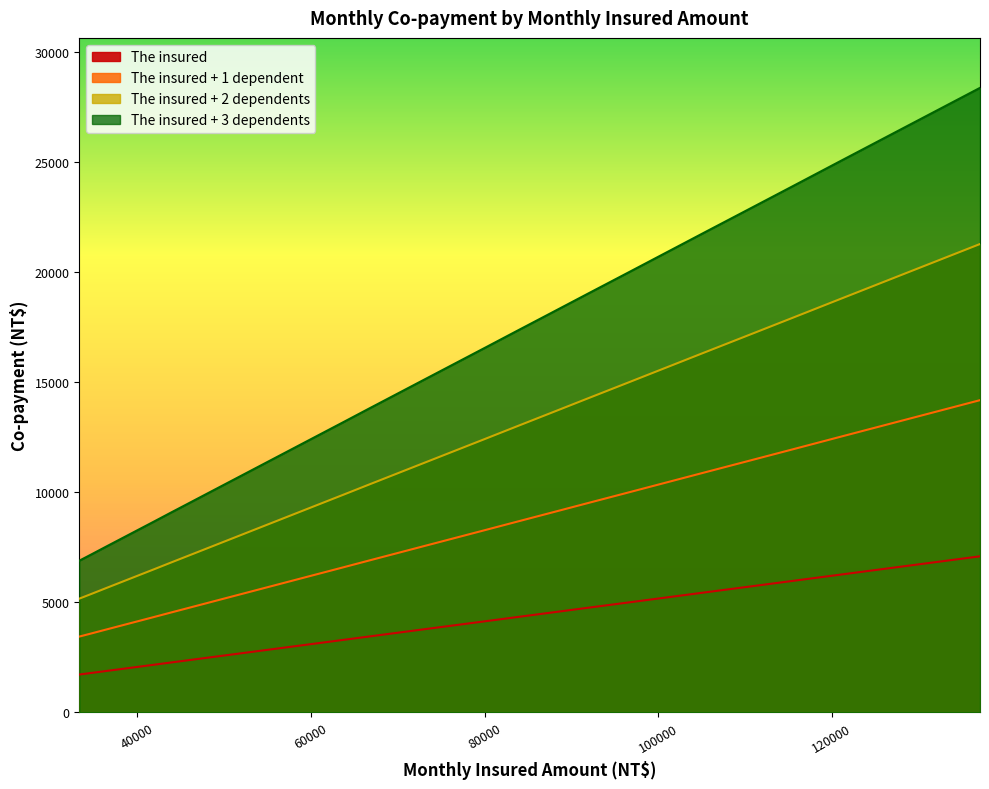

At which label does The insured + 3 dependents reach its peak?

137100